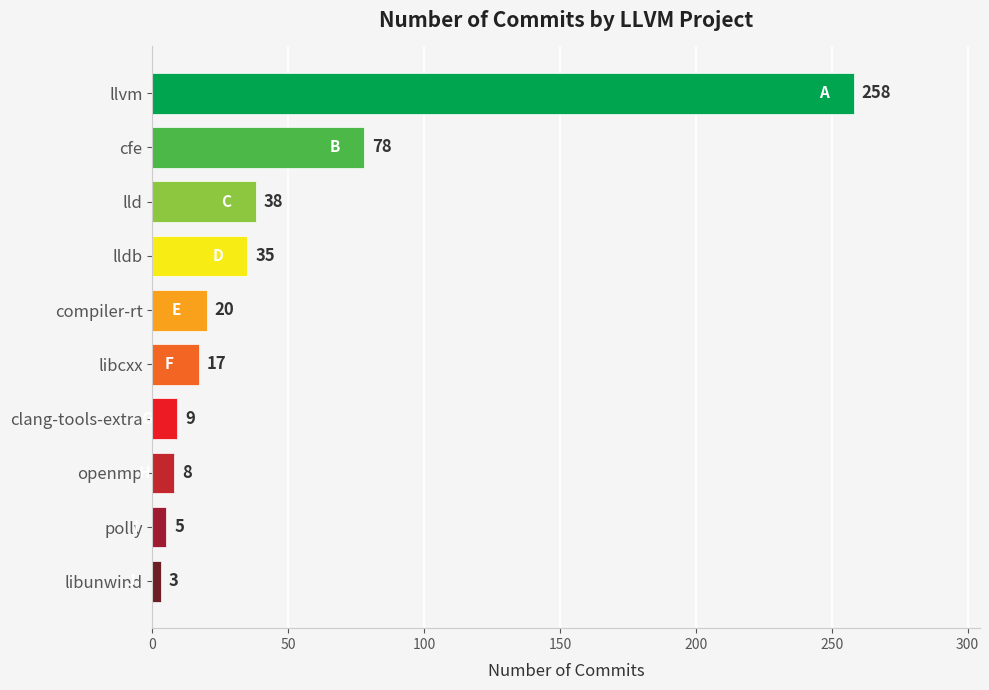

What is the change in value from cfe to clang-tools-extra?

-69